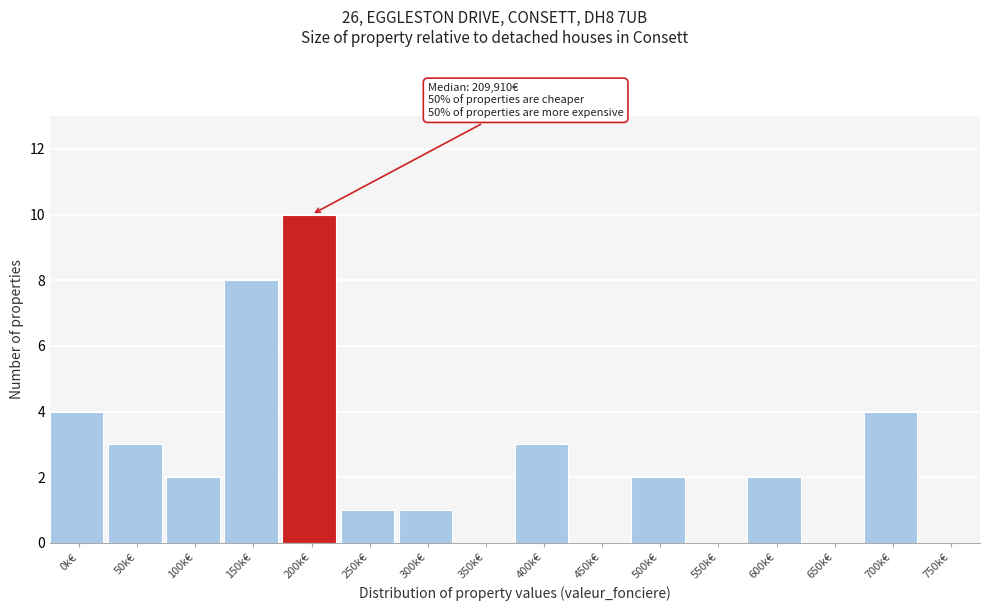

Reading left to right, transcribe all the data shown in this chart.

0k€=4	50k€=3	100k€=2	150k€=8	200k€=10	250k€=1	300k€=1	350k€=0	400k€=3	450k€=0	500k€=2	550k€=0	600k€=2	650k€=0	700k€=4	750k€=0